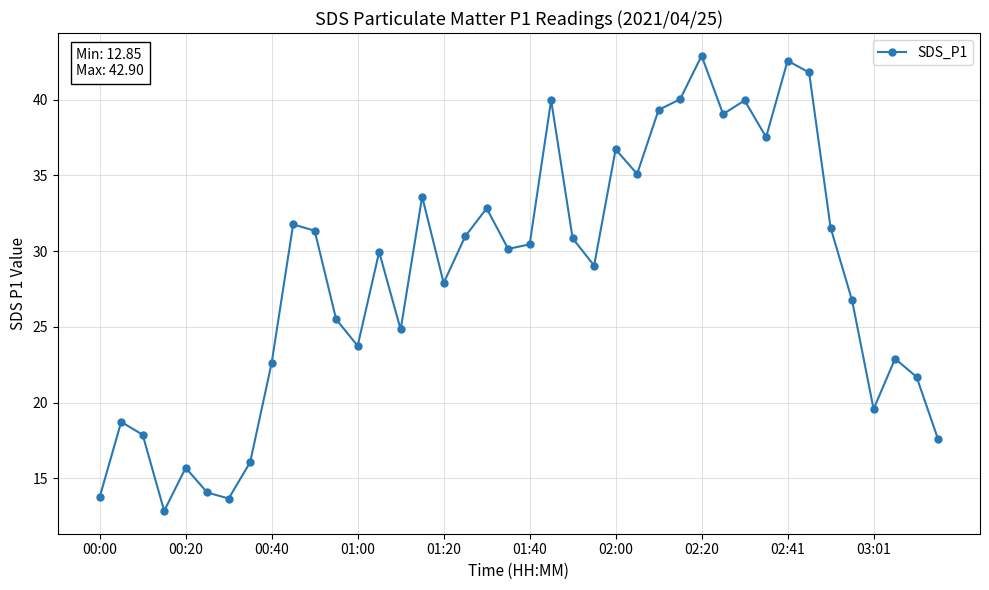

What is the difference between the second highest and second lowest values?

28.9